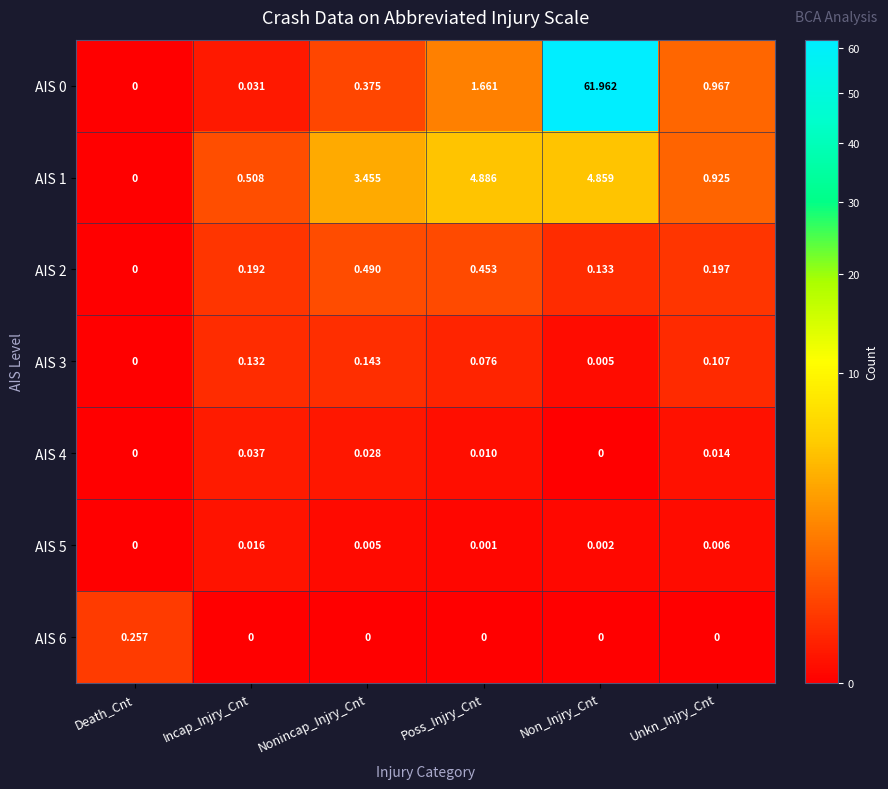

List the labels in order of AIS 2 value, smallest first.

Death_Cnt, Non_Injry_Cnt, Incap_Injry_Cnt, Unkn_Injry_Cnt, Poss_Injry_Cnt, Nonincap_Injry_Cnt